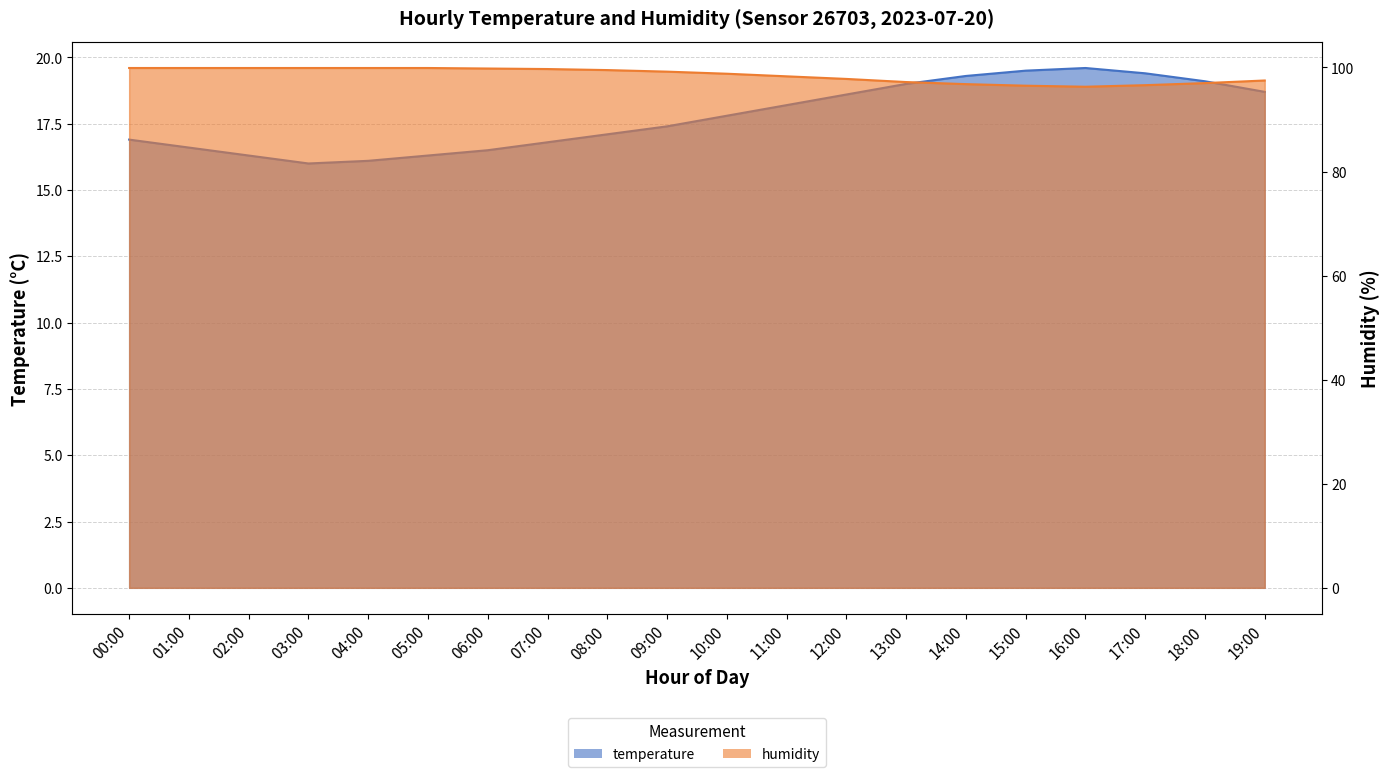

At how many categories does at least one series exceed 52?

20